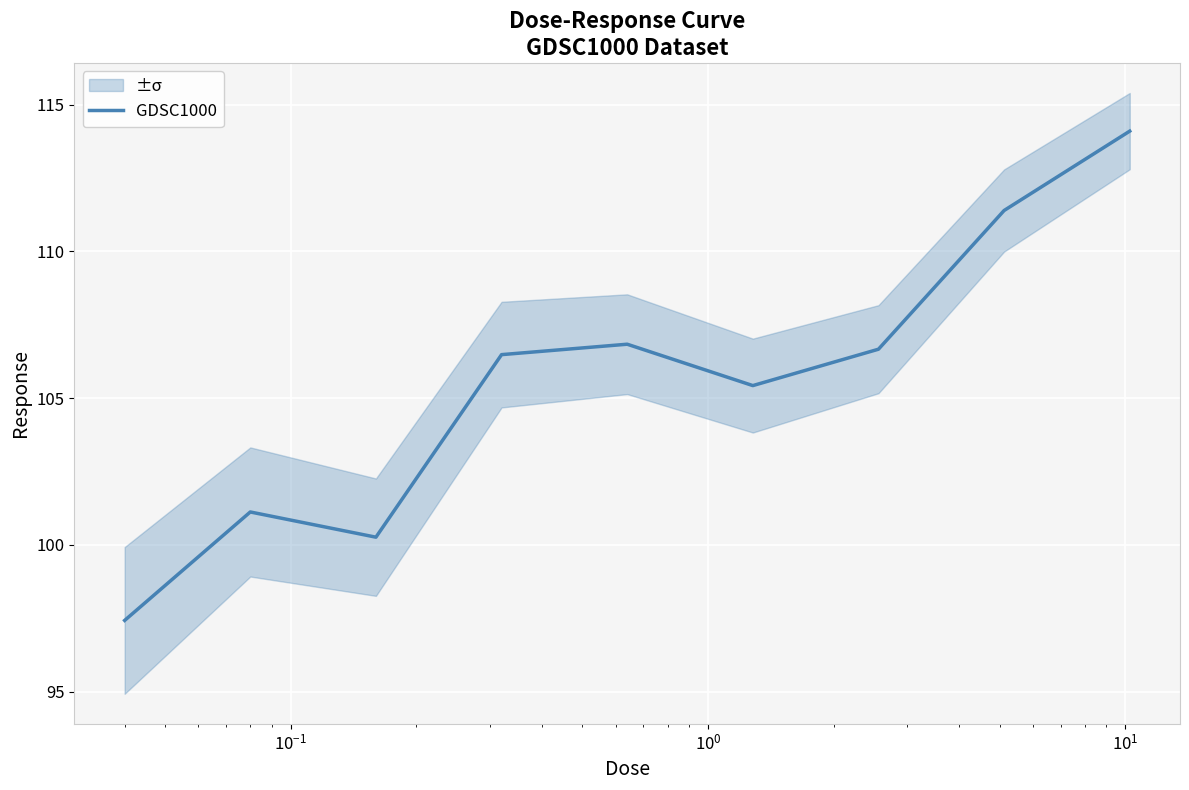

How many data points are above 106?

5